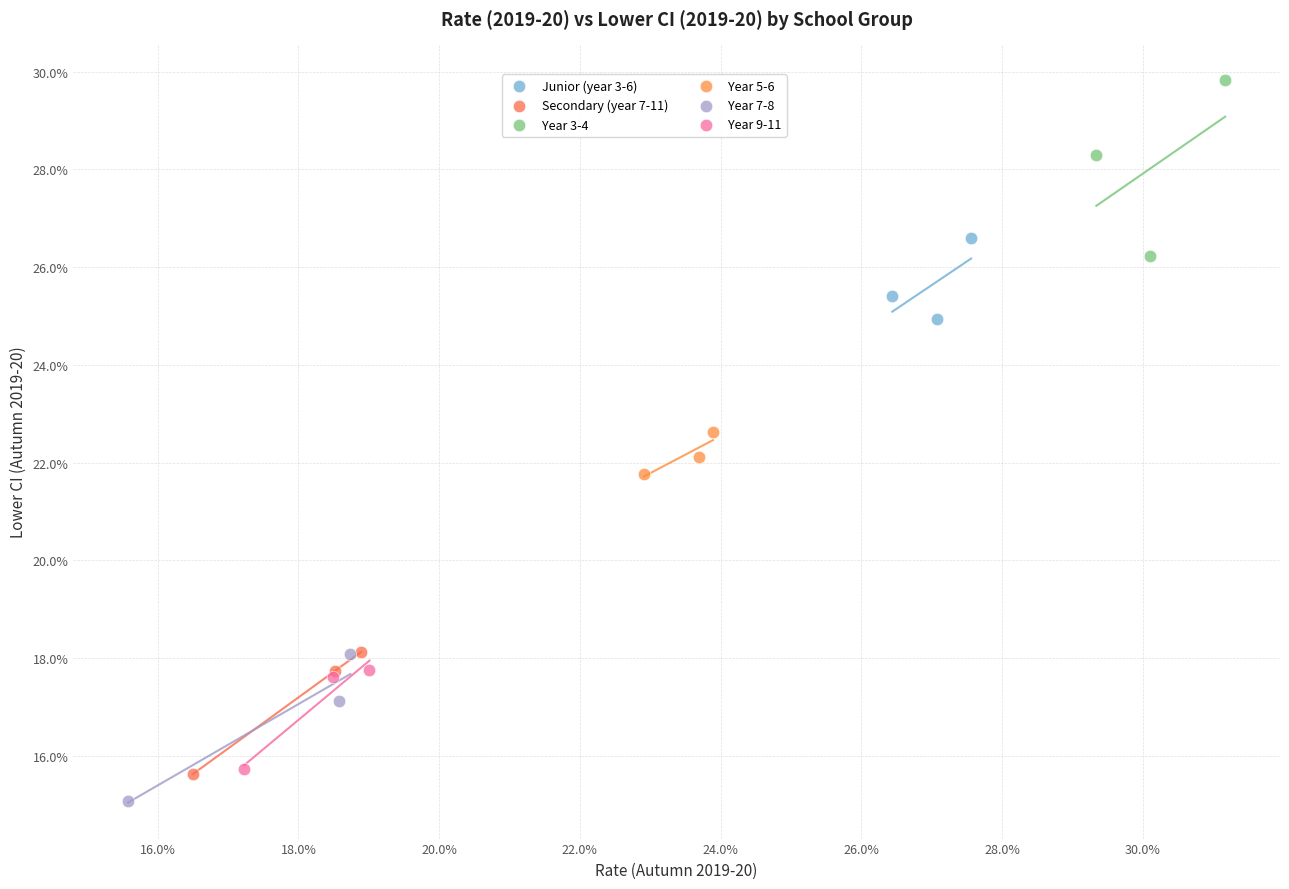

Which series has the widest spread of Y values?

Year 3-4